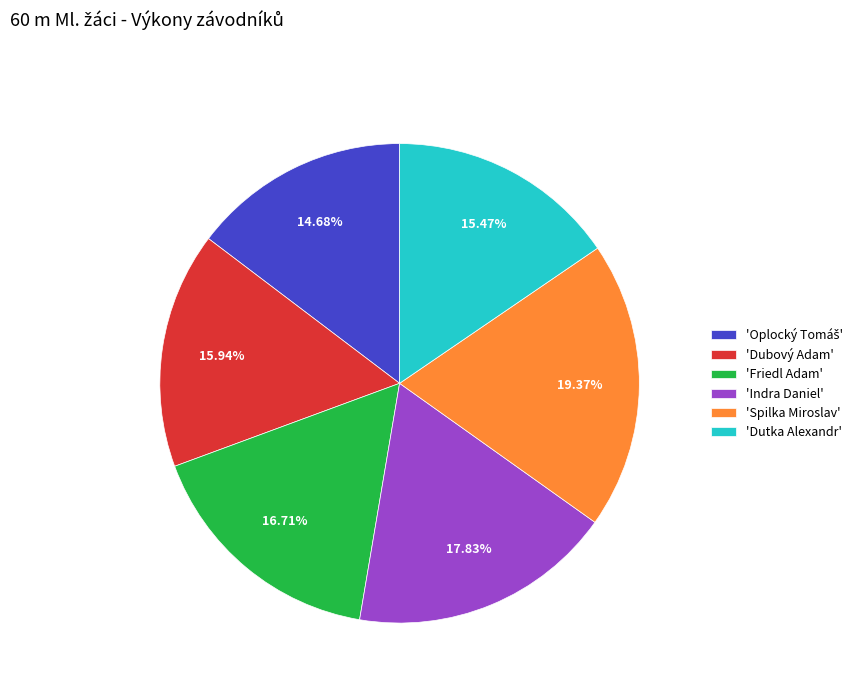

Which category has the biggest portion of the pie?

'Spilka Miroslav'